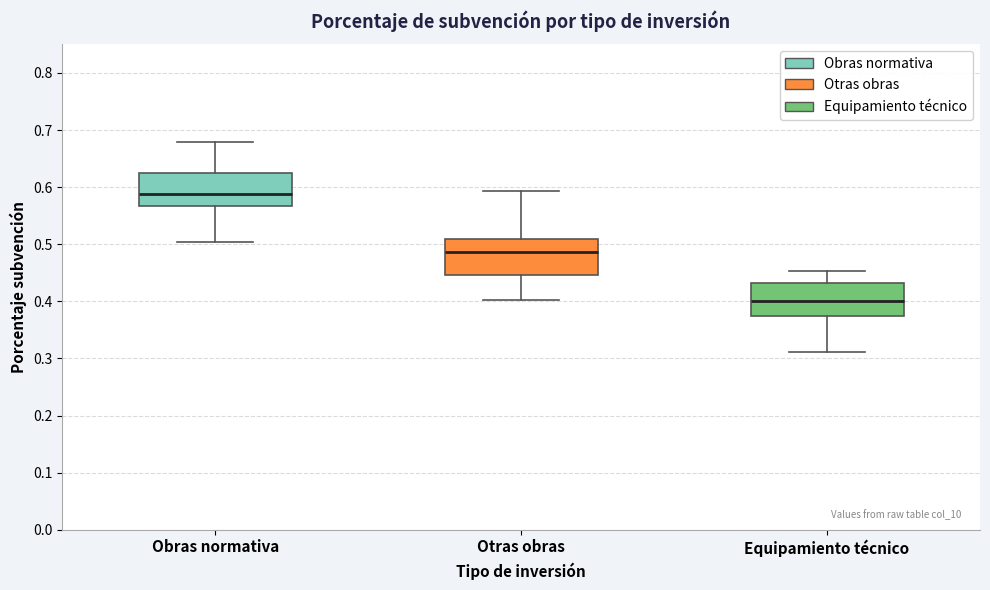

Which box has the highest median line?

Obras normativa